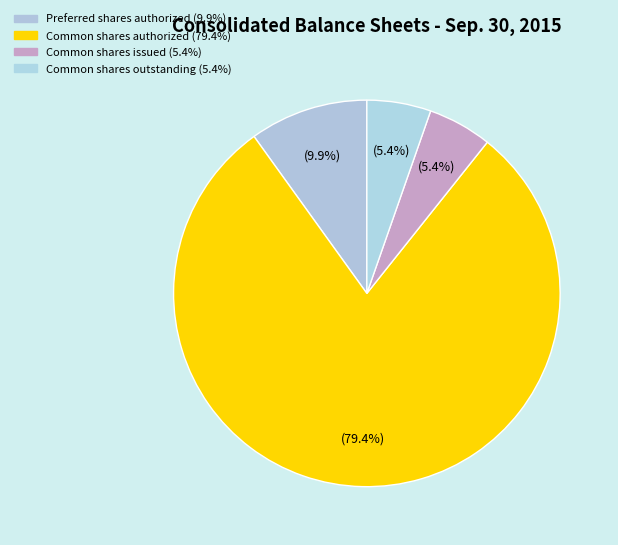

Count the number of slices in the pie.

4